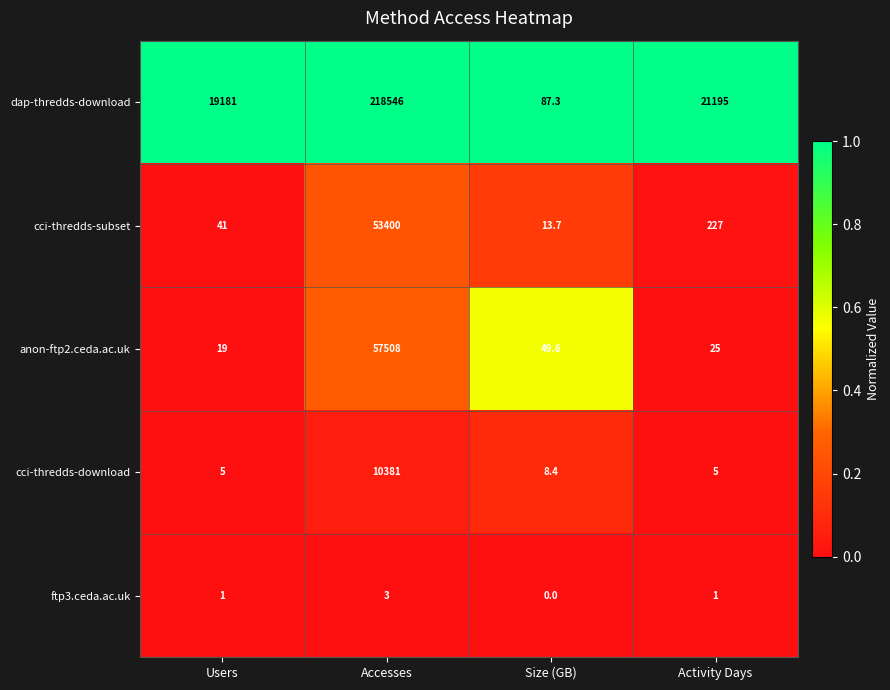

Rank the categories by anon-ftp2.ceda.ac.uk value from lowest to highest.

Users, Activity Days, Size (GB), Accesses